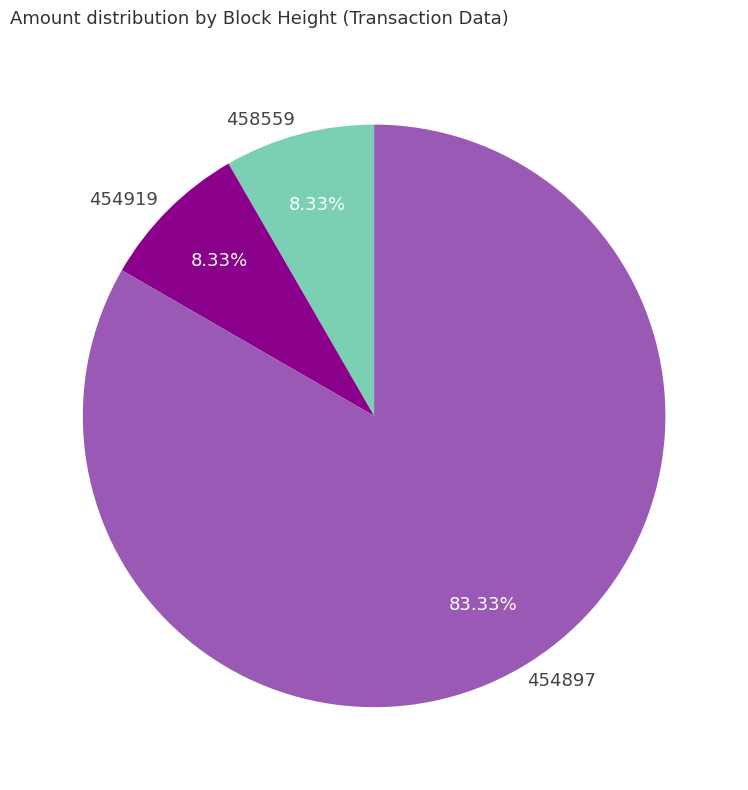

To the nearest percent, what portion does 458559 represent?

8%